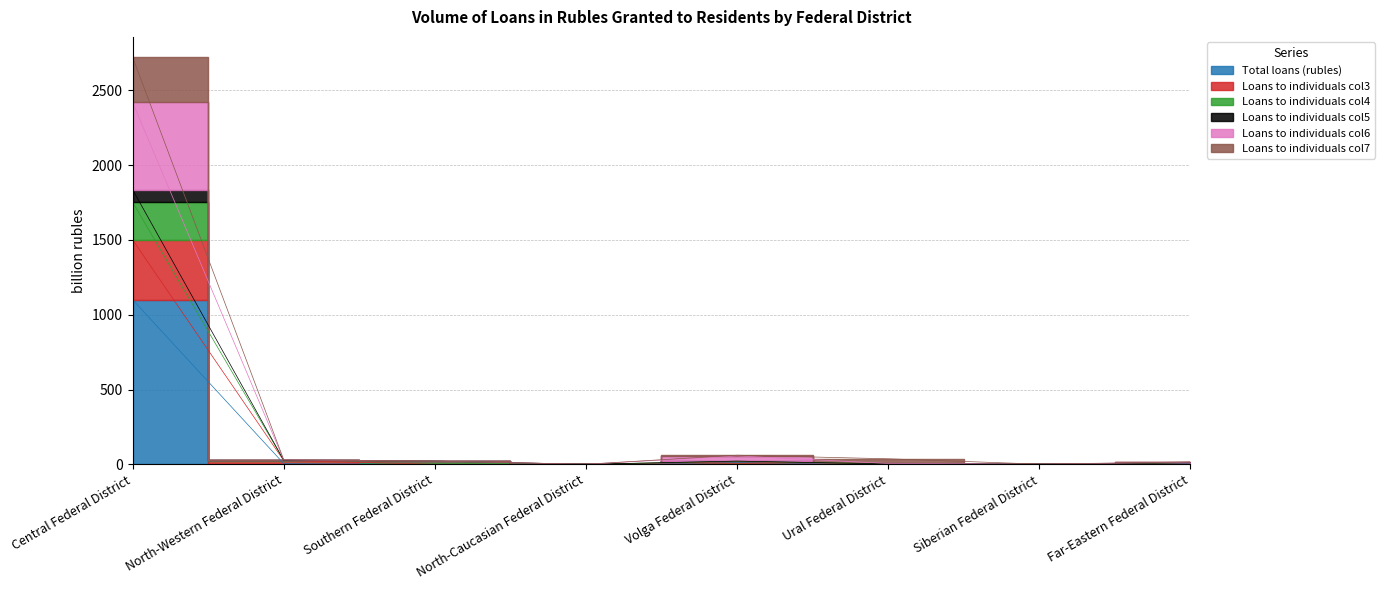

In Loans to individuals col5, how many points are higher than both neighbors (excluding endpoints)?

1